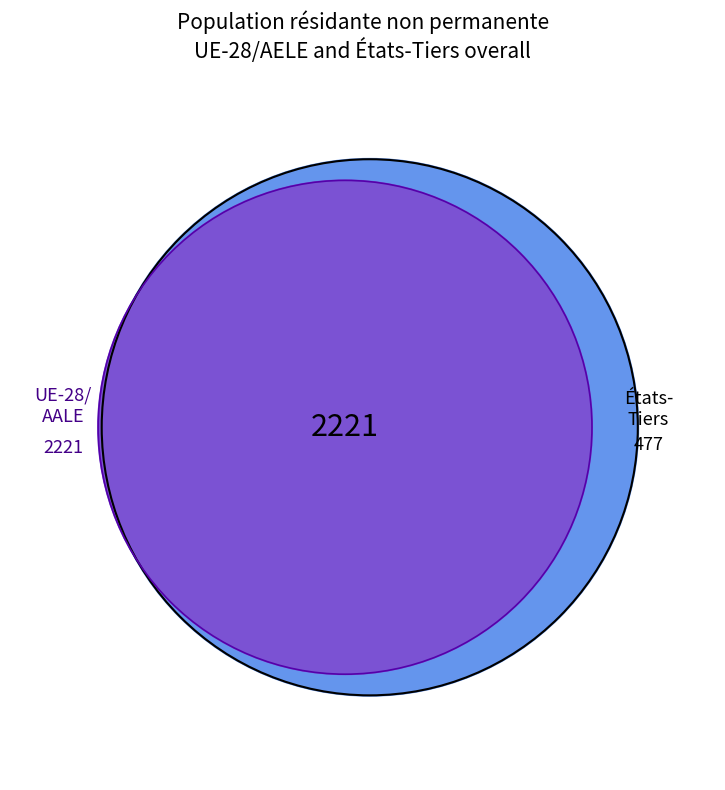

Is there any slice that represents more than half of the pie?

Yes